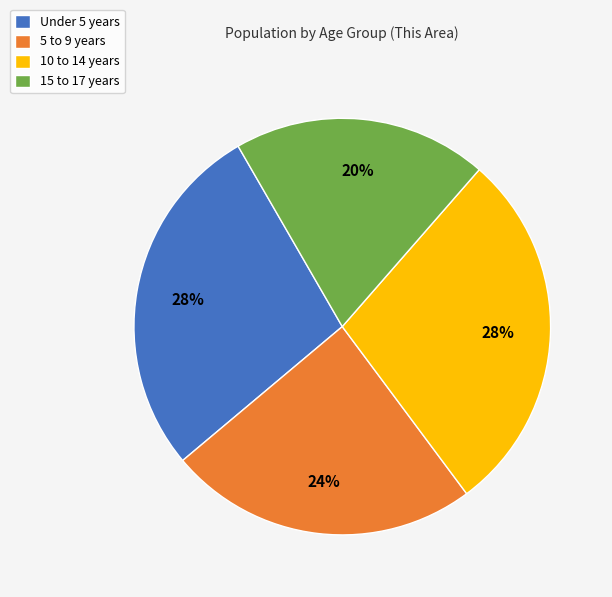

Is there a majority slice in this chart?

No